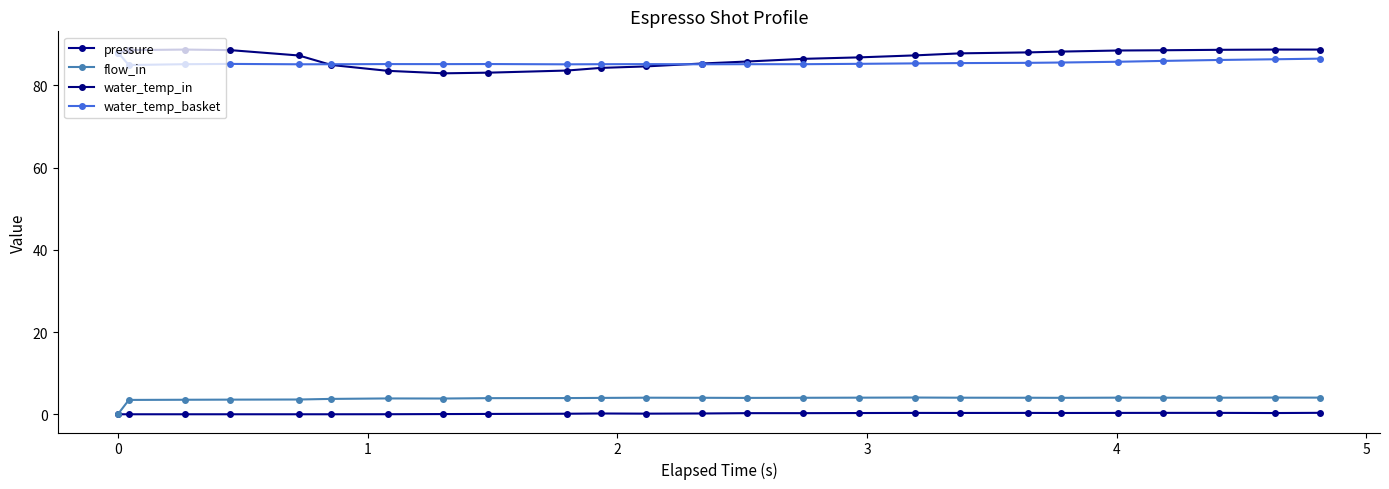

How many categories are shown in the chart?

25